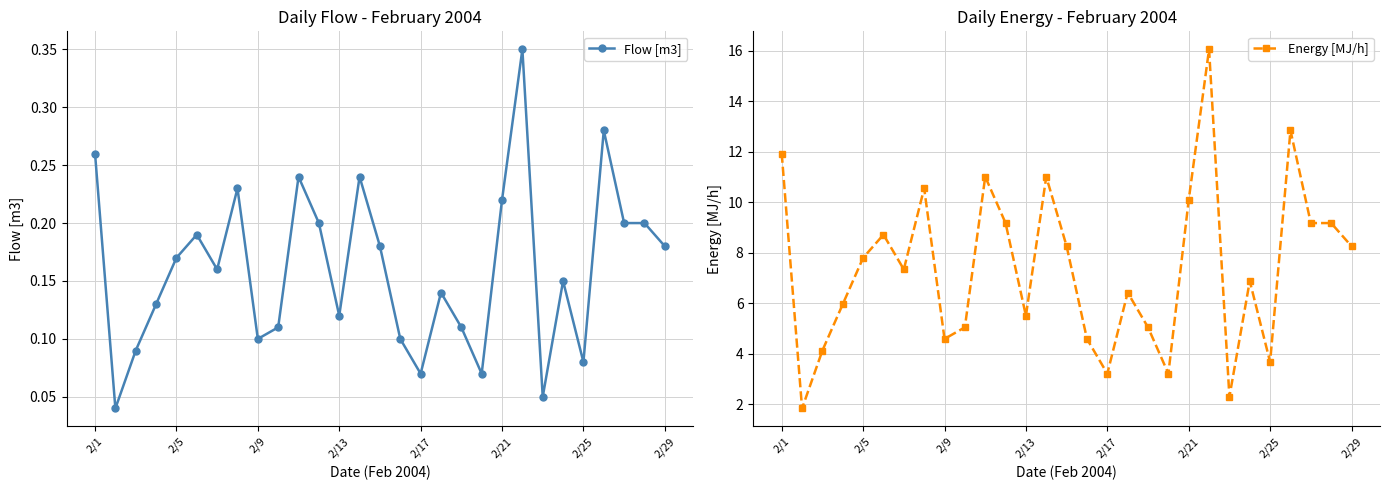

Which category has the highest value across all series?

21